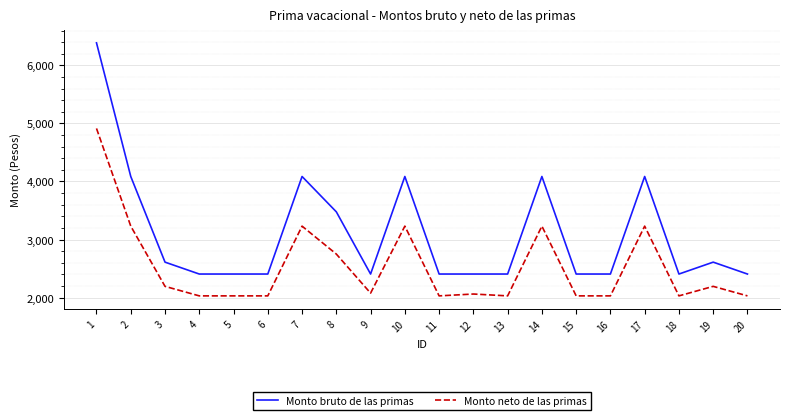

At which category is the sum across all series the highest?

1